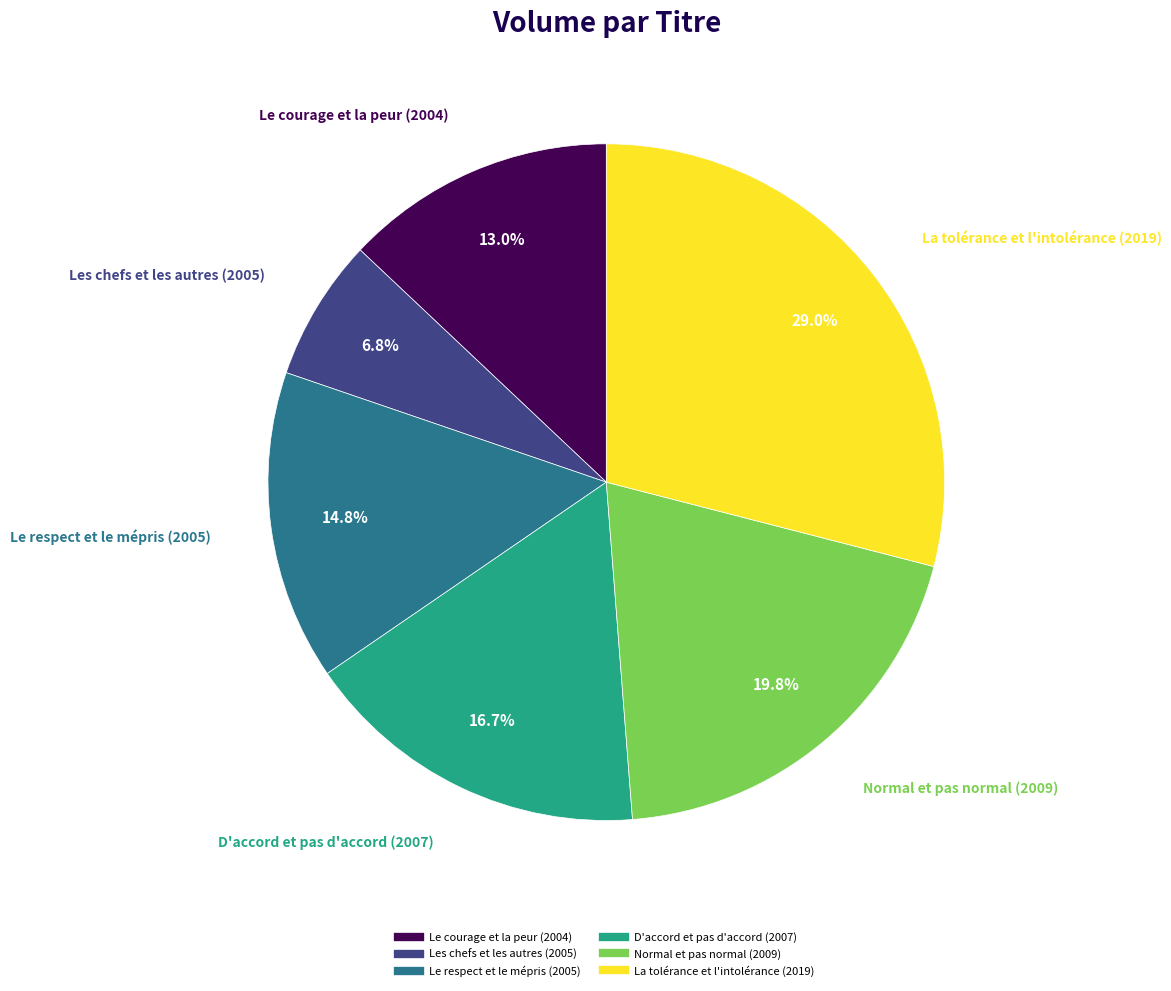

To the nearest percent, what is the combined percentage of Les chefs et les autres (2005) and Normal et pas normal (2009)?

27%